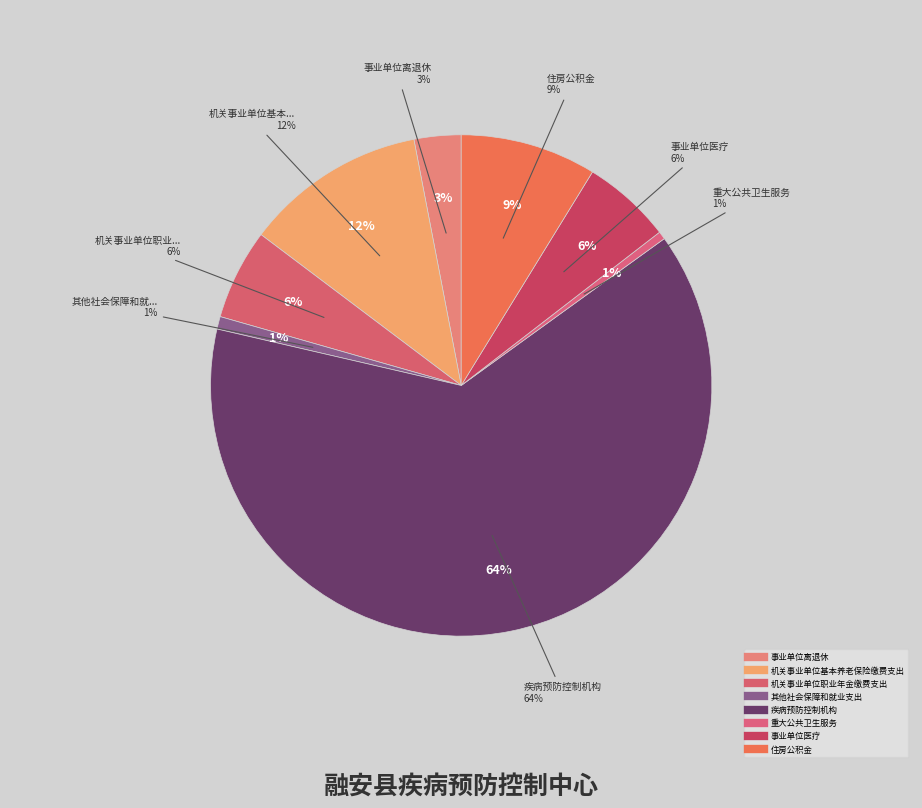

The 机关事业单位基本养老保险缴费支出 slice represents 12% of the pie. True or false?

True